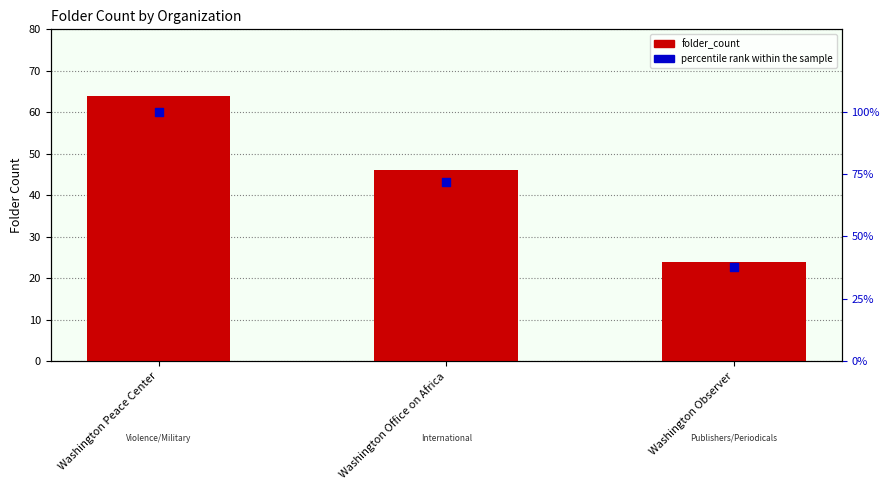

At which category is the sum across all series the highest?

Washington Peace Center